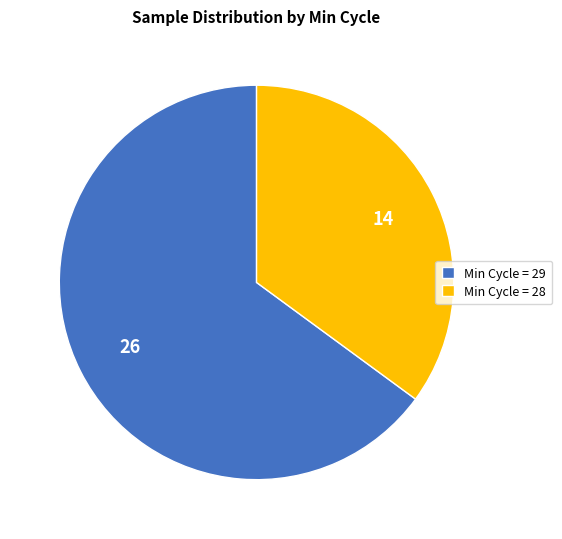

Rank the categories by value from highest to lowest.

Min Cycle = 29, Min Cycle = 28